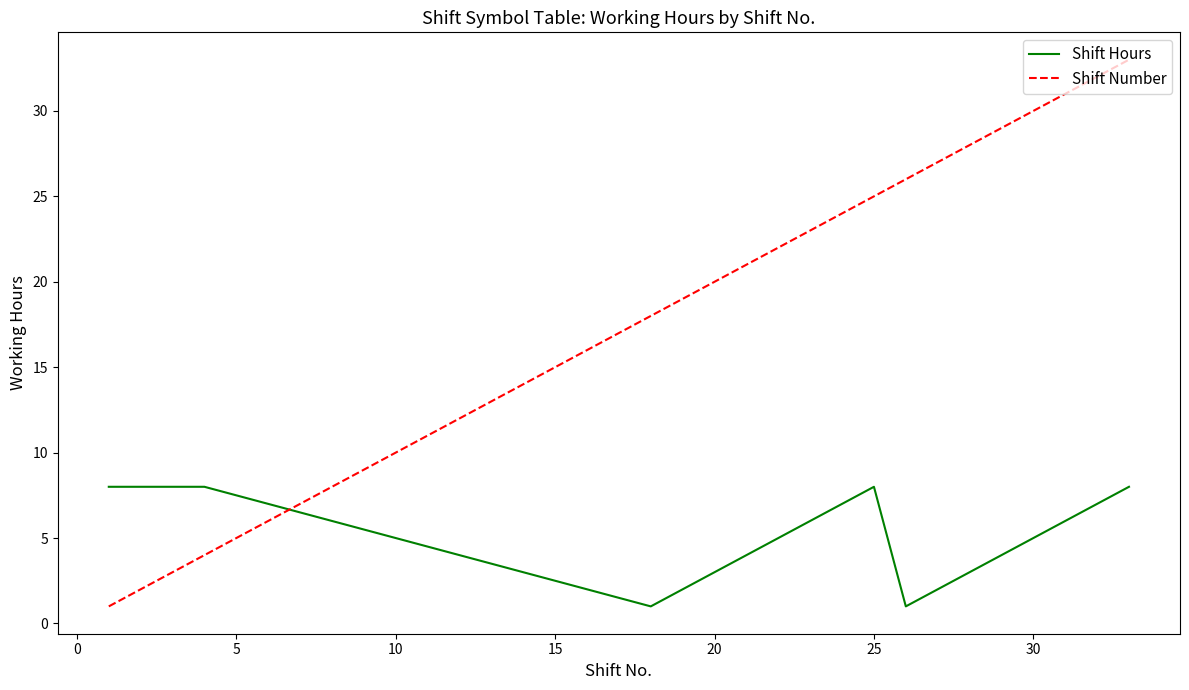

Does the chart display data point markers on the line(s)?

No